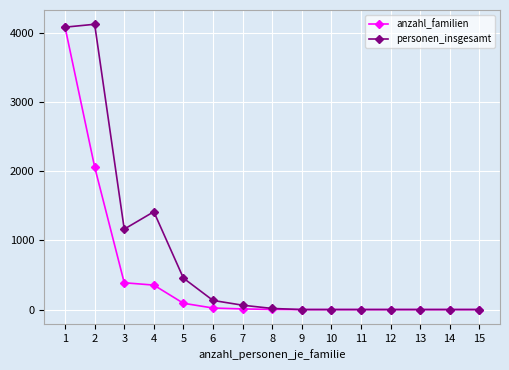

Rank the series by their average value, from lowest to highest.

anzahl_familien, personen_insgesamt